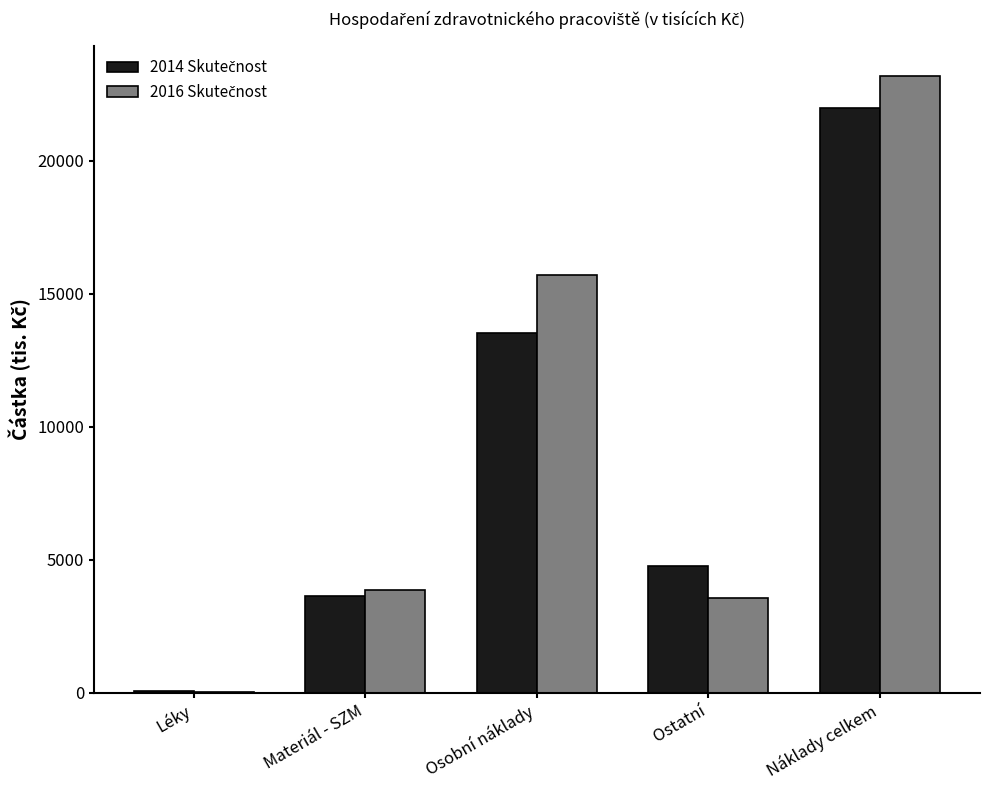

At which category does the chart reach its peak across all series?

Náklady celkem